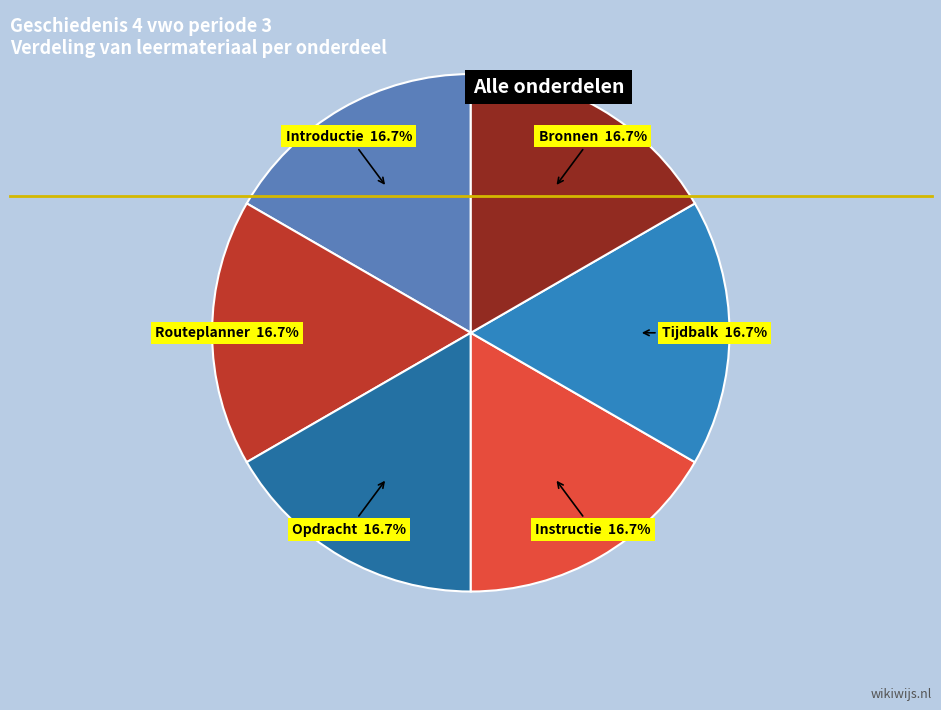

Does any single category account for the majority?

No